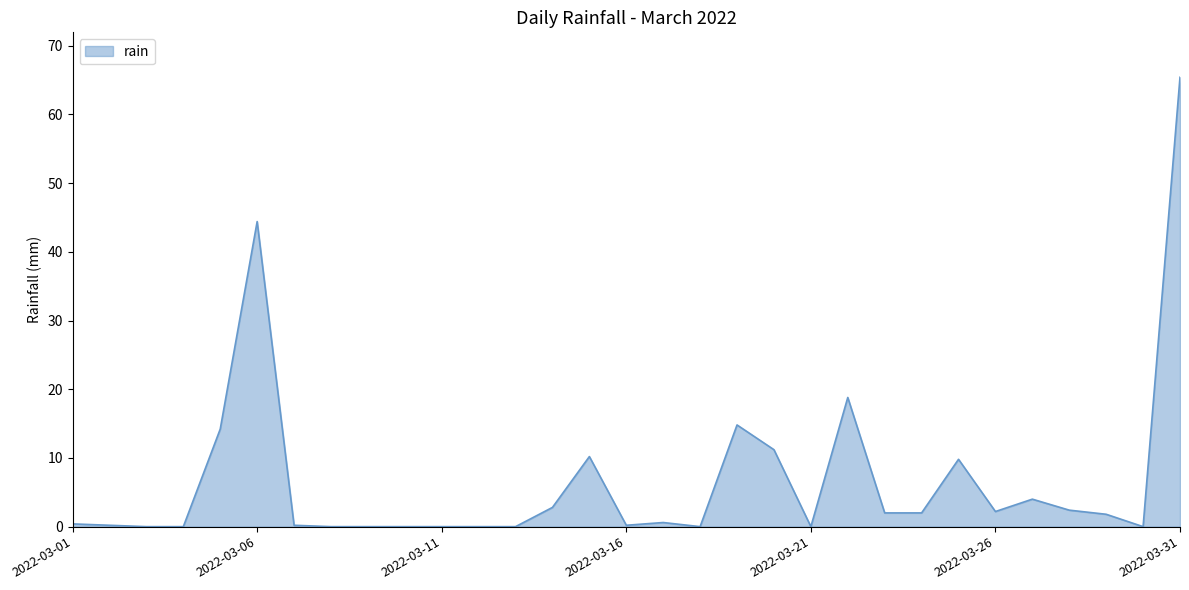

What is the greatest value displayed?

65.4